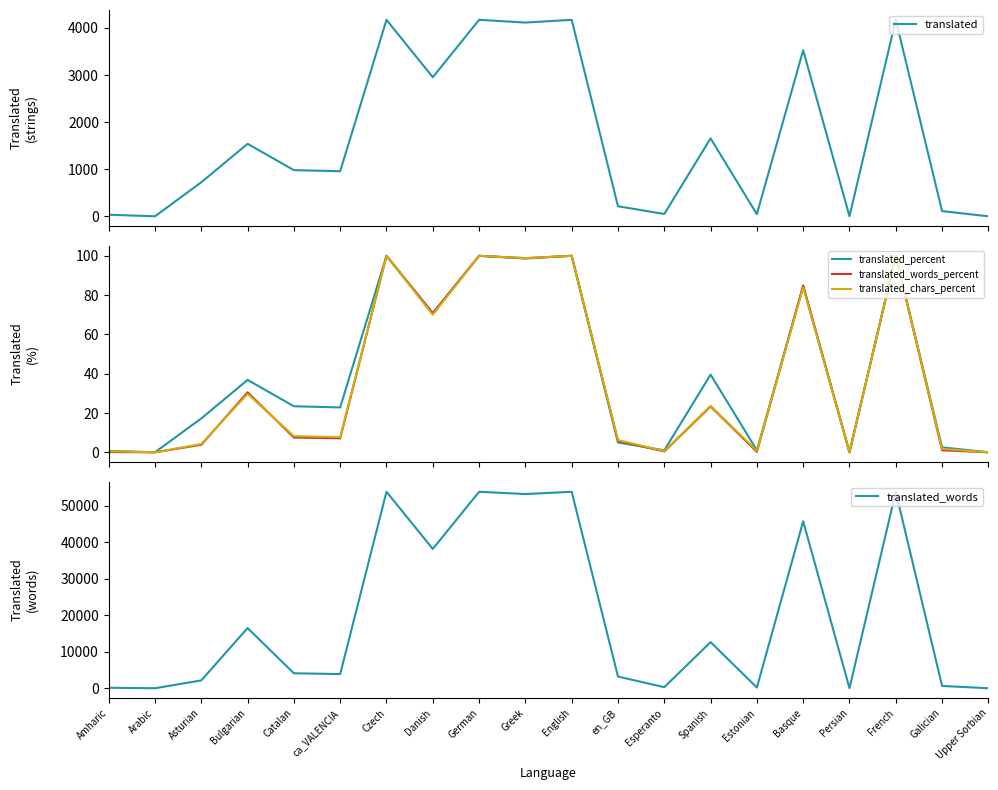

True or false: translated and translated_words_percent cross at least once.

False